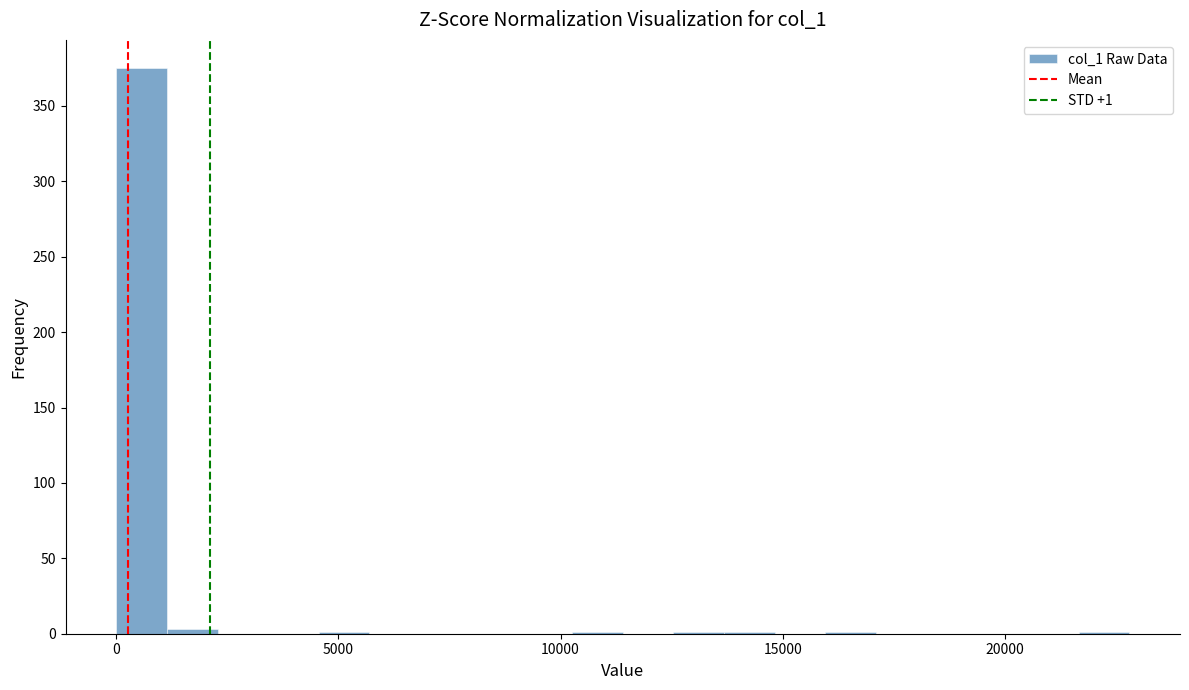

Read against the x-axis, roughly where is the centre of the tallest bar?

500